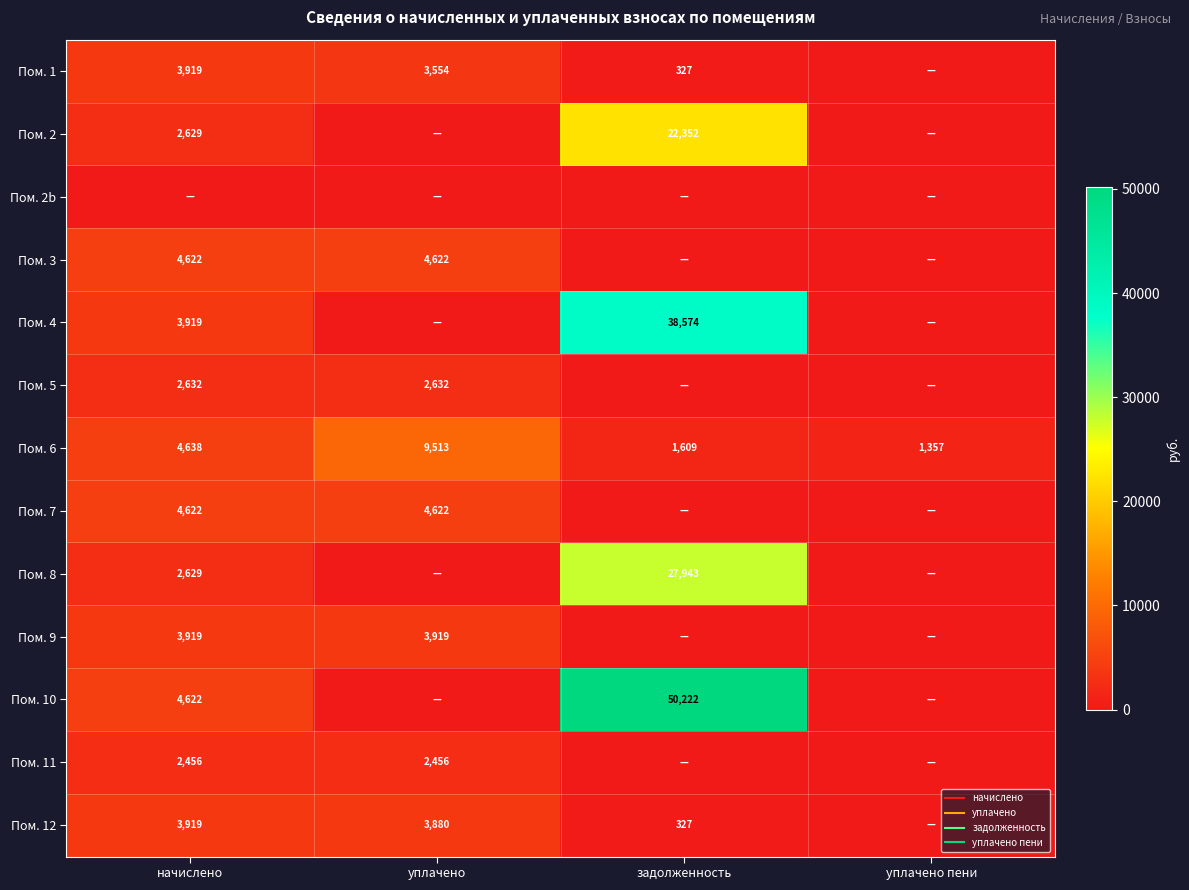

At which label does Пом. 2 reach its minimum?

уплачено